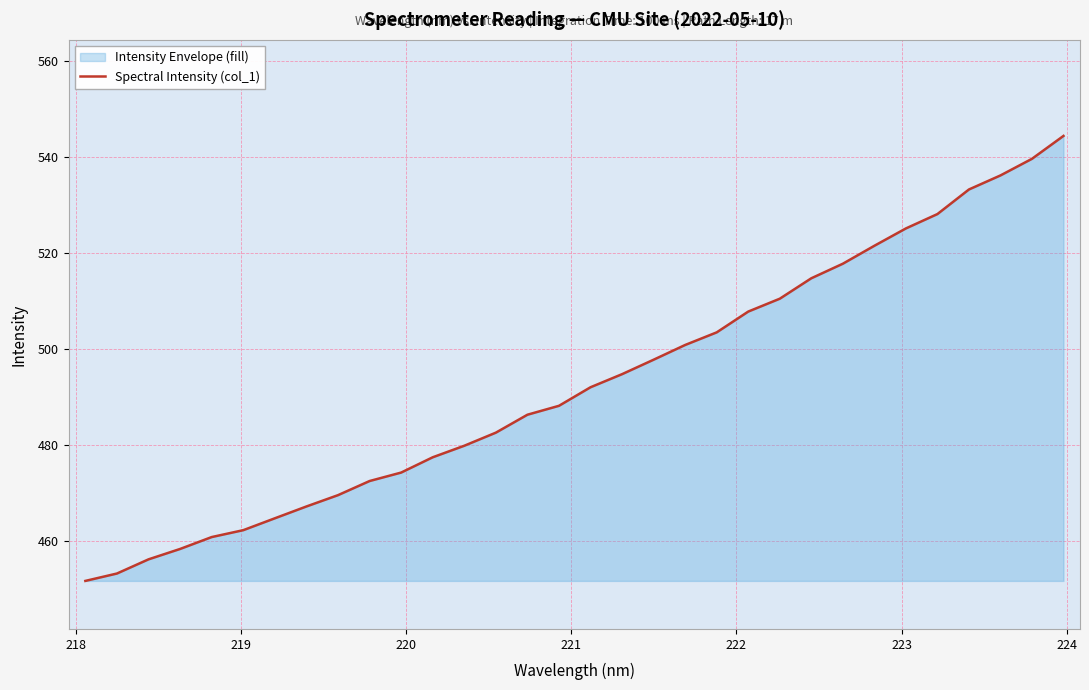

What is the maximum value shown in the chart?

544.4